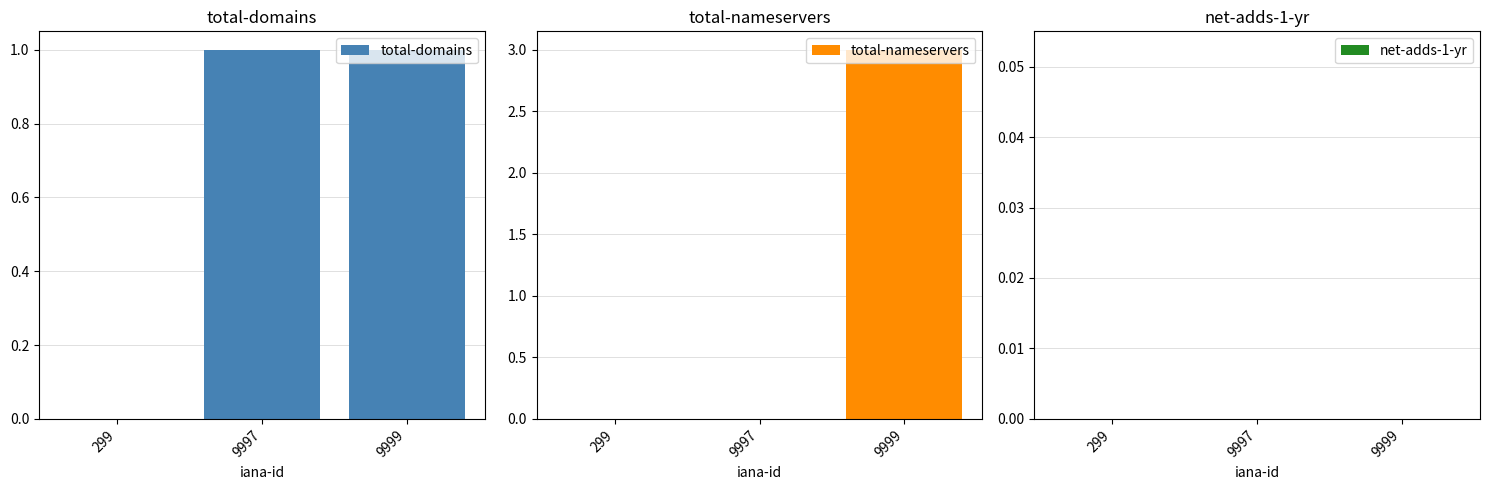

At which label does total-nameservers reach its minimum?

299